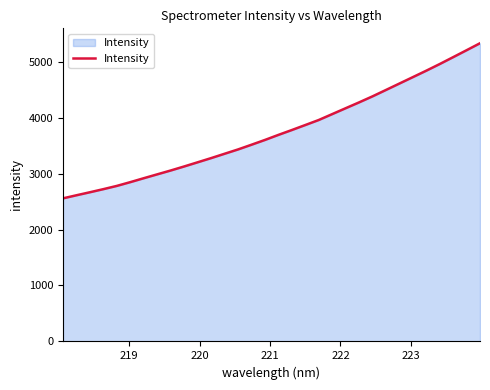

What is the difference between the maximum and minimum values?

2771.2